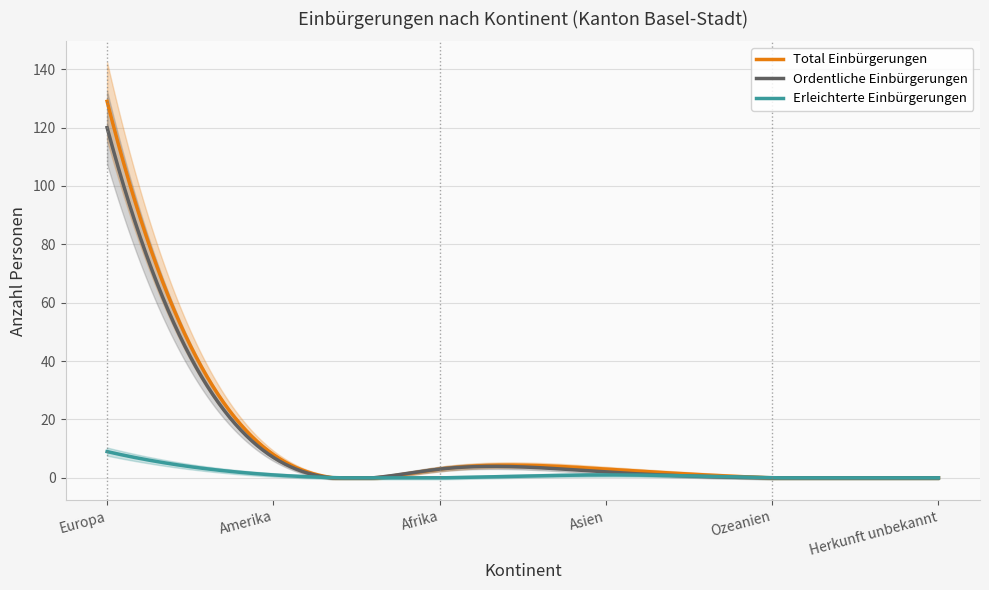

At how many categories does at least one series exceed 15?

1